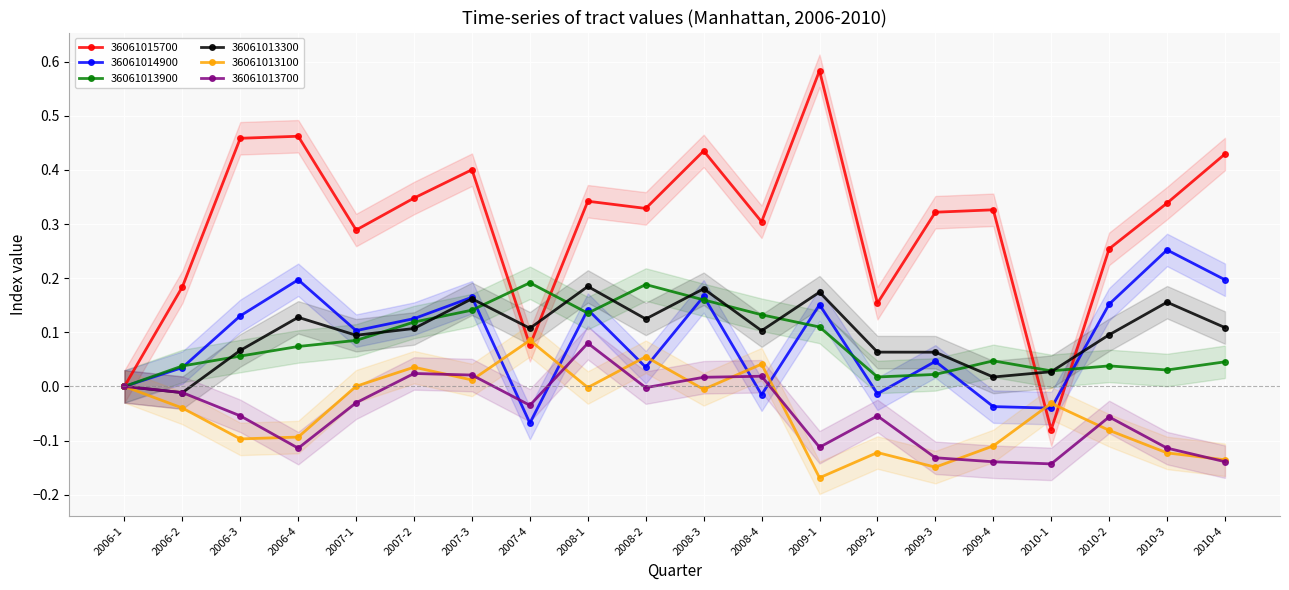

What position from the right is 2008-3?

10